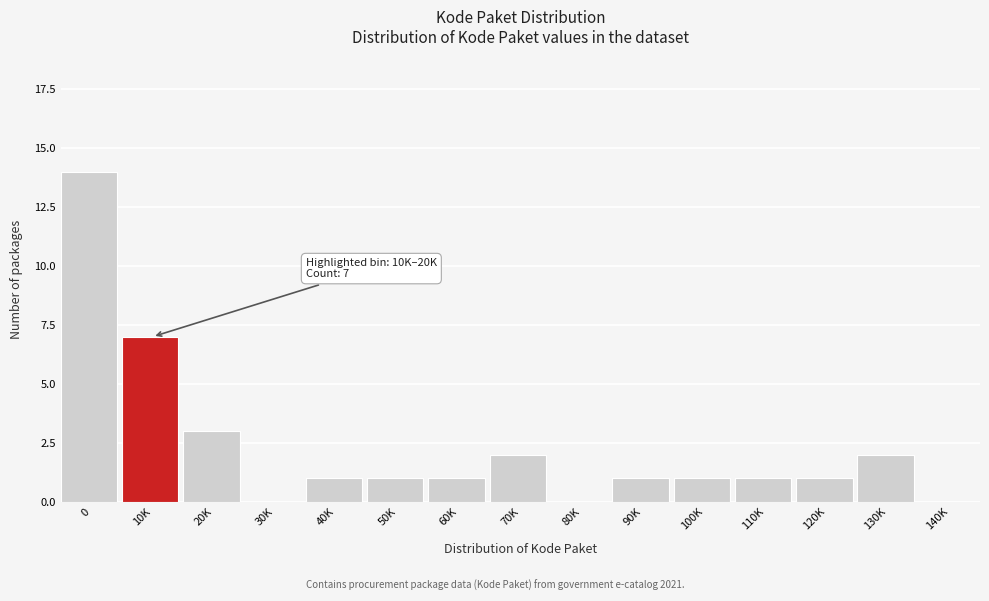

Reading left to right, what are all the values shown in this chart?

0=14	10K=7	20K=3	30K=0	40K=1	50K=1	60K=1	70K=2	80K=0	90K=1	100K=1	110K=1	120K=1	130K=2	140K=0